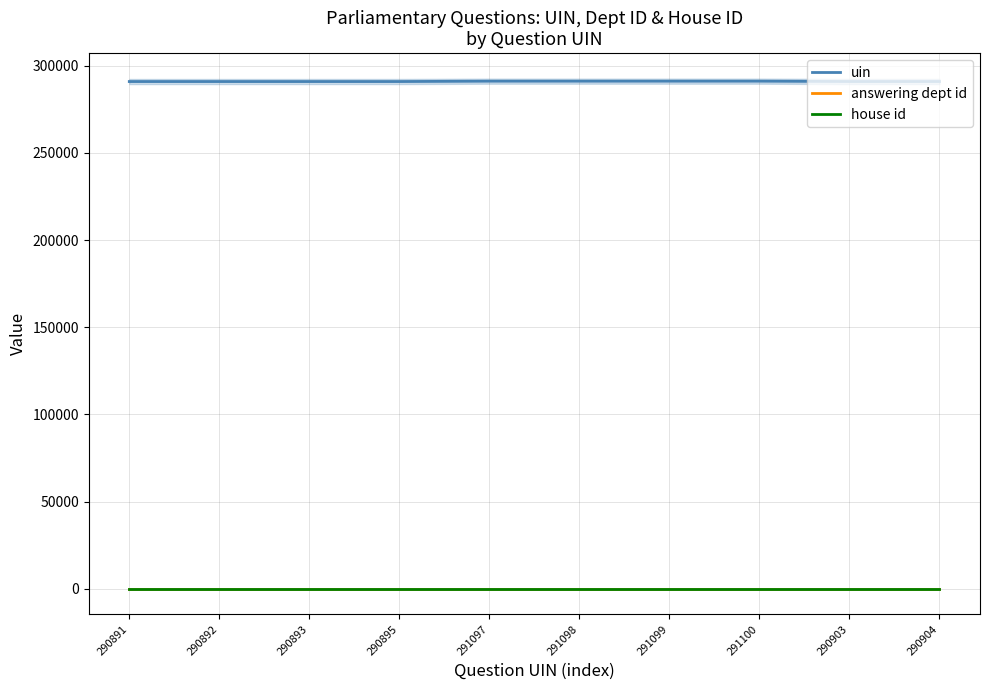

List the labels in order of uin value, smallest first.

290891, 290892, 290893, 290895, 290903, 290904, 291097, 291098, 291099, 291100